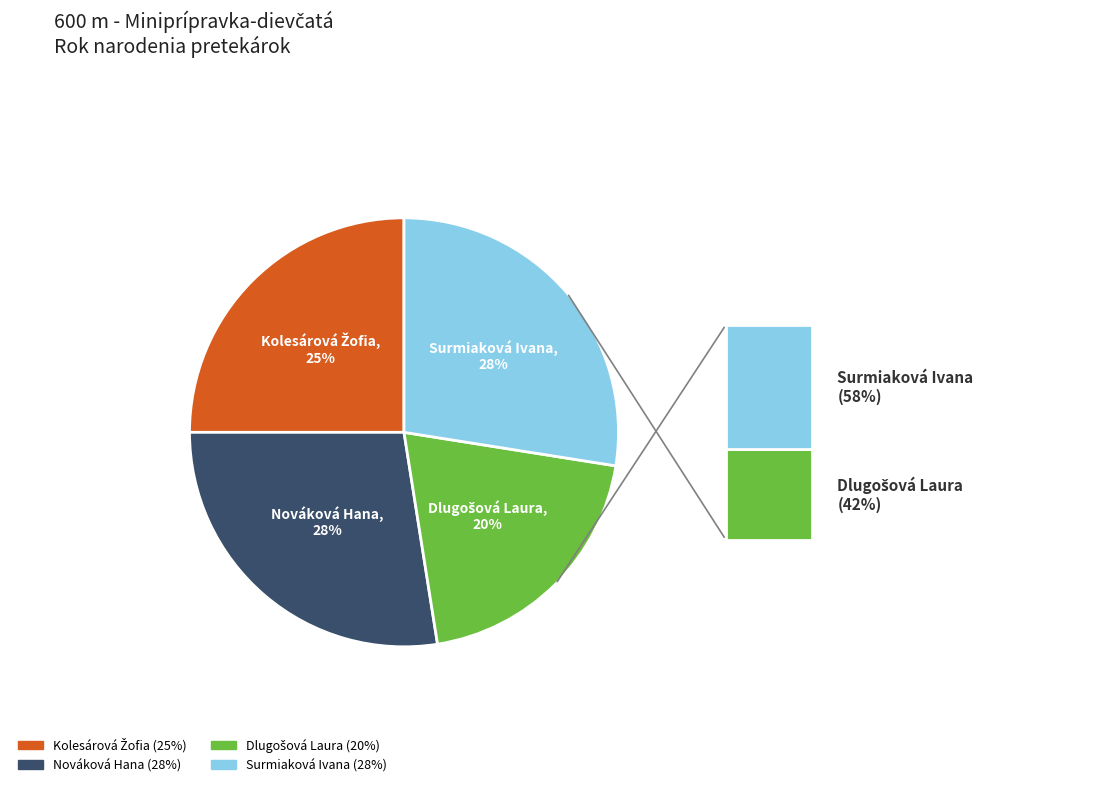

To the nearest percent, what is the combined percentage of Nováková Hana and Surmiaková Ivana?

55%